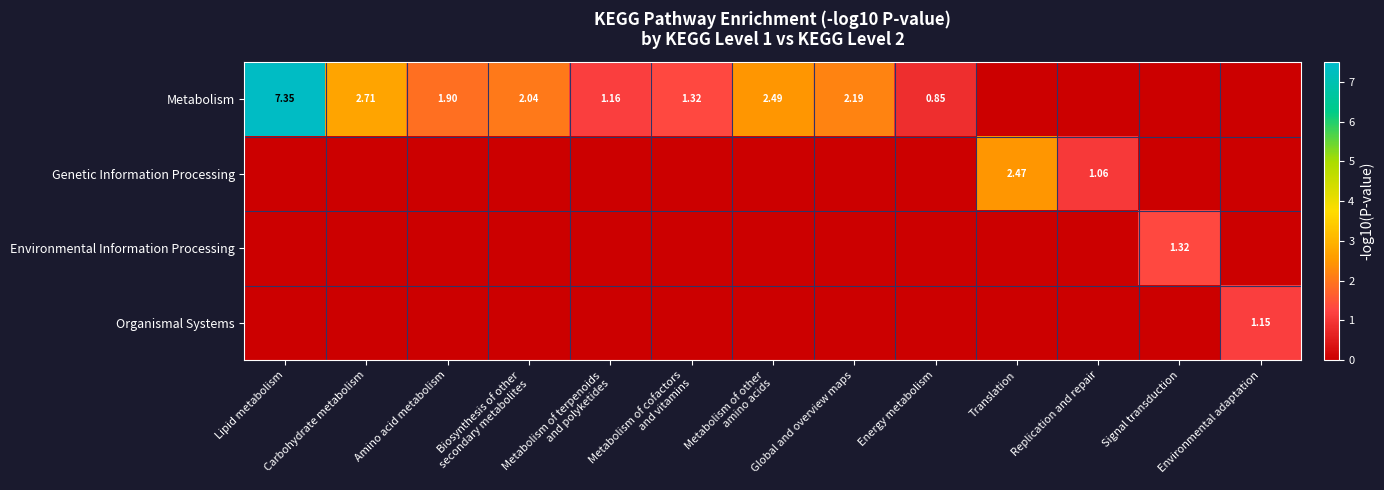

Where is Environmental Information Processing nearest to the value 0?

Lipid metabolism